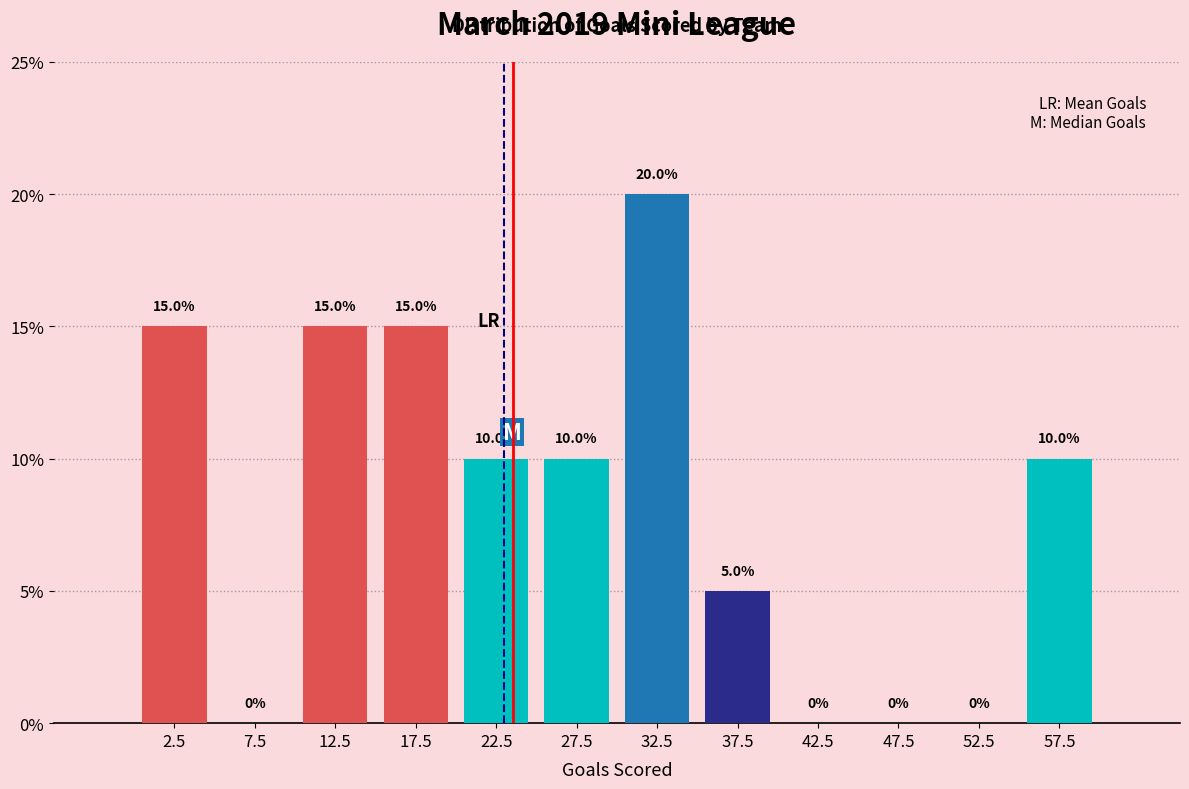

Reading left to right, list every bar in this chart as the range it spans on the x-axis followed by its height.

0 to 5: 15.0
5 to 10: 0.0
10 to 15: 15.0
15 to 20: 15.0
20 to 25: 10.0
25 to 30: 10.0
30 to 35: 20.0
35 to 40: 5.0
40 to 45: 0.0
45 to 50: 0.0
50 to 55: 0.0
55 to 60: 10.0